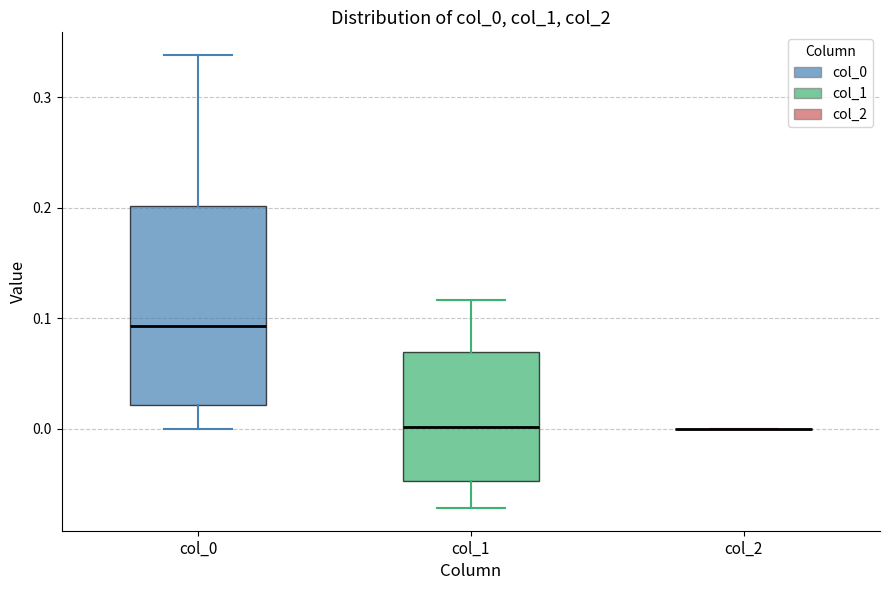

Where does the lower whisker of the box for col_1 end on the y-axis? The values are not printed on the chart, so give them approximately, as read against the axis.

-0.07